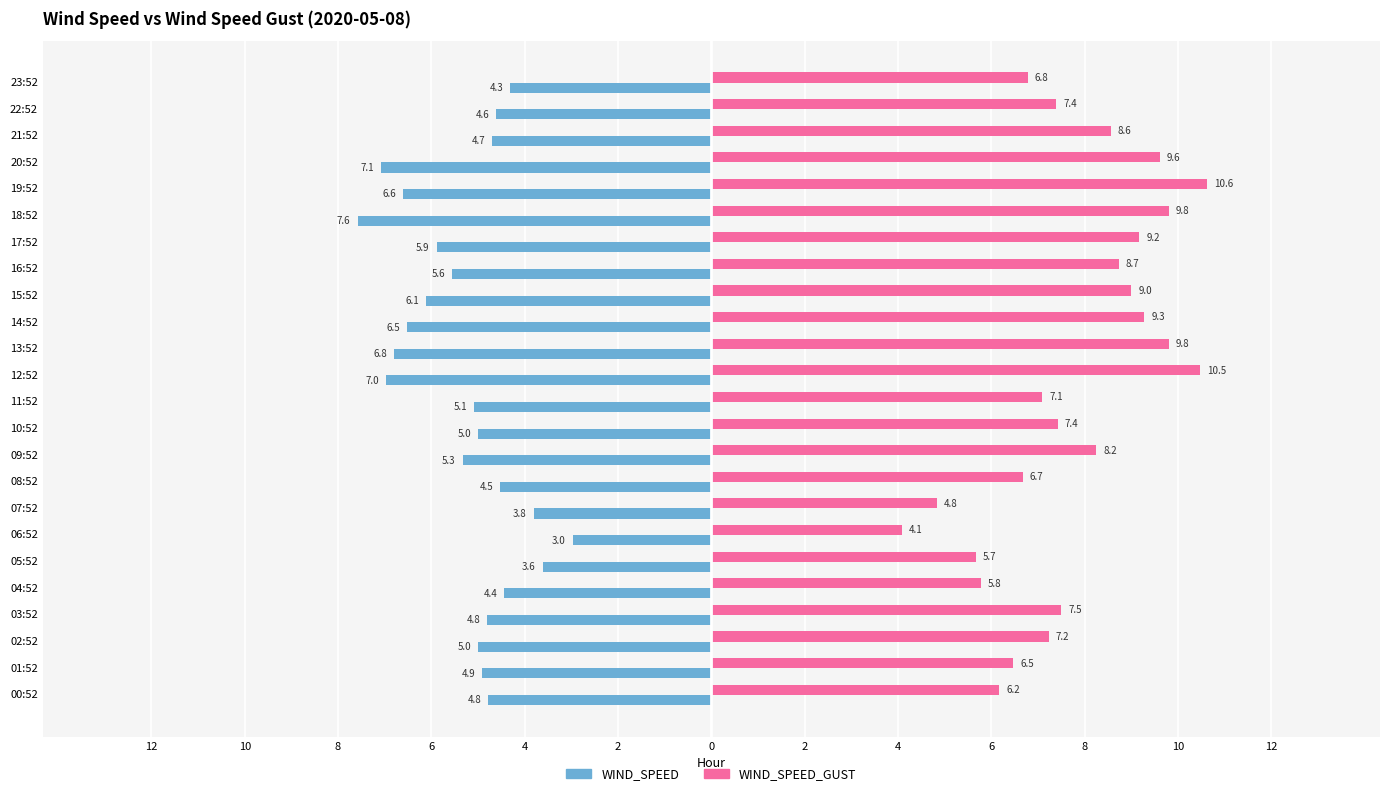

What are all the series names shown in the legend?

WIND_SPEED, WIND_SPEED_GUST